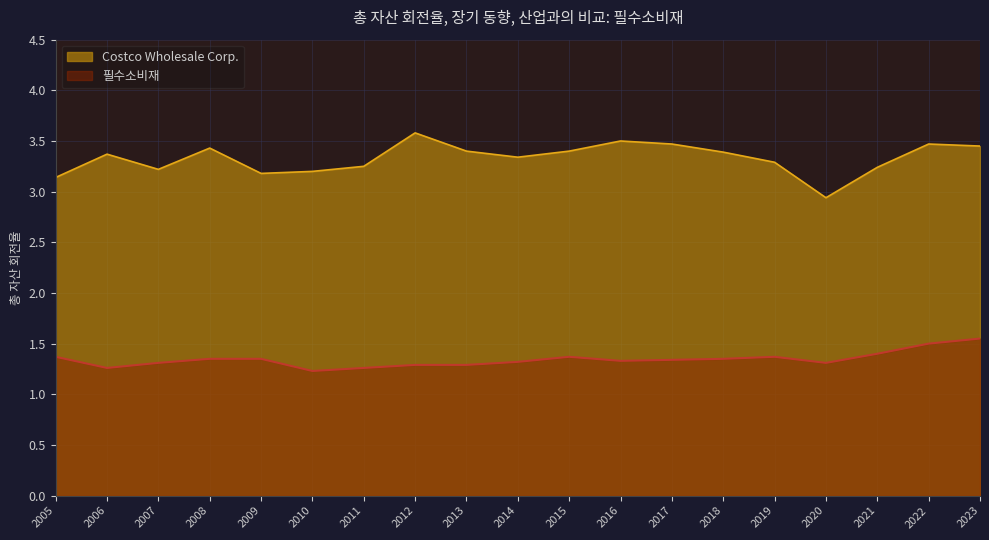

True or false: Costco Wholesale Corp. and 필수소비재 intersect in this chart.

False